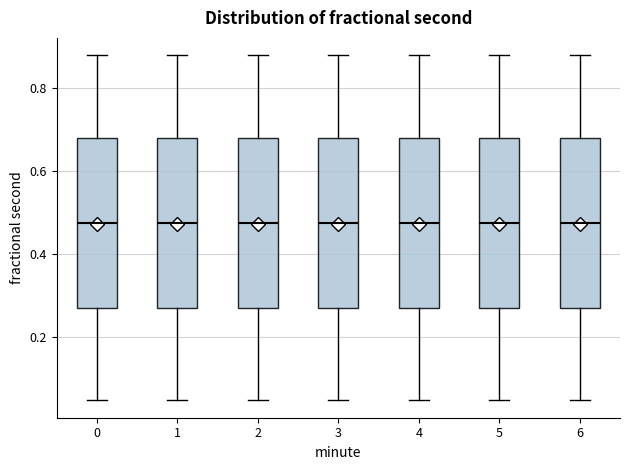

Where is the upper edge of the box at x = 0 on the y-axis? The values are not printed on the chart, so give them approximately, as read against the axis.

0.68